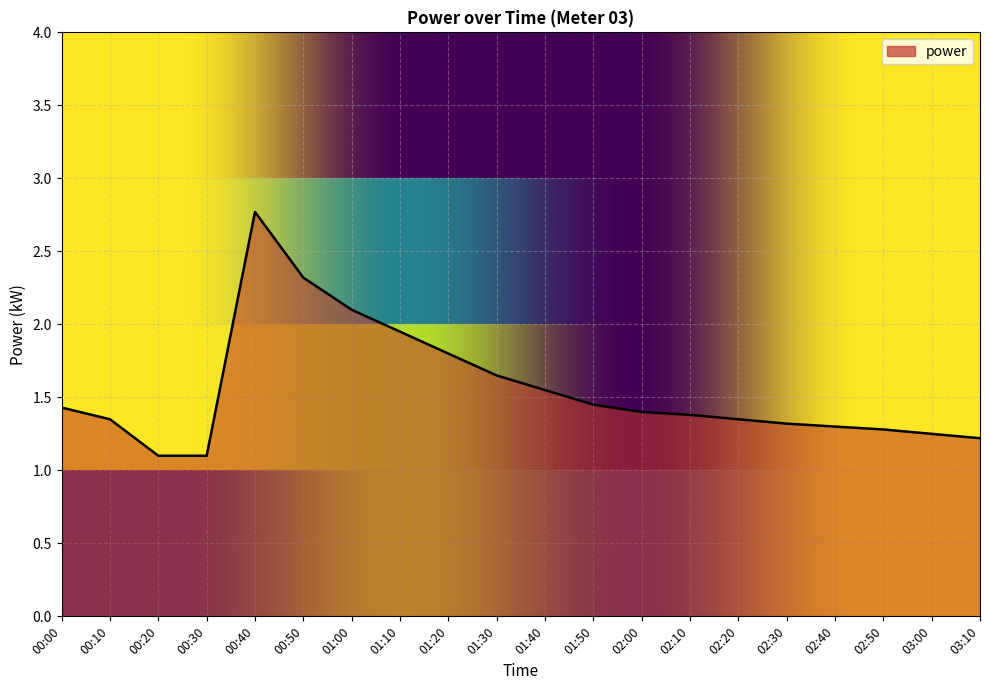

What is the maximum value shown in the chart?

2.8